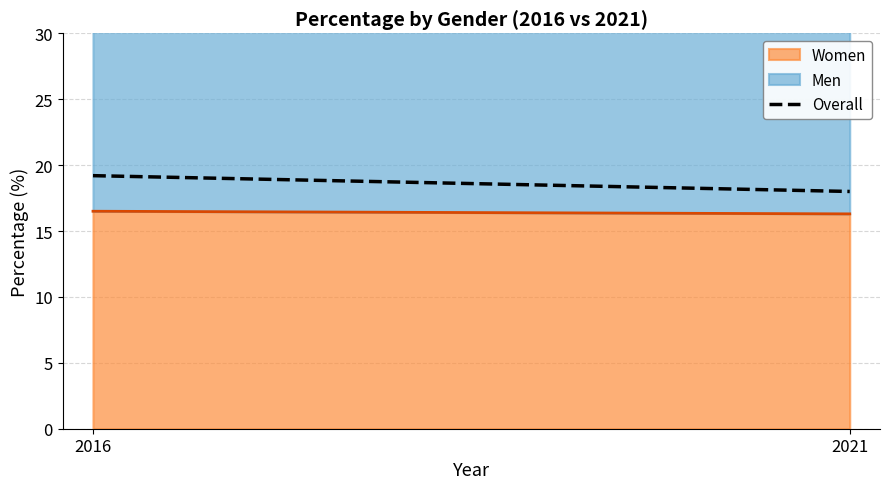

What is the maximum value shown in the chart?

19.2